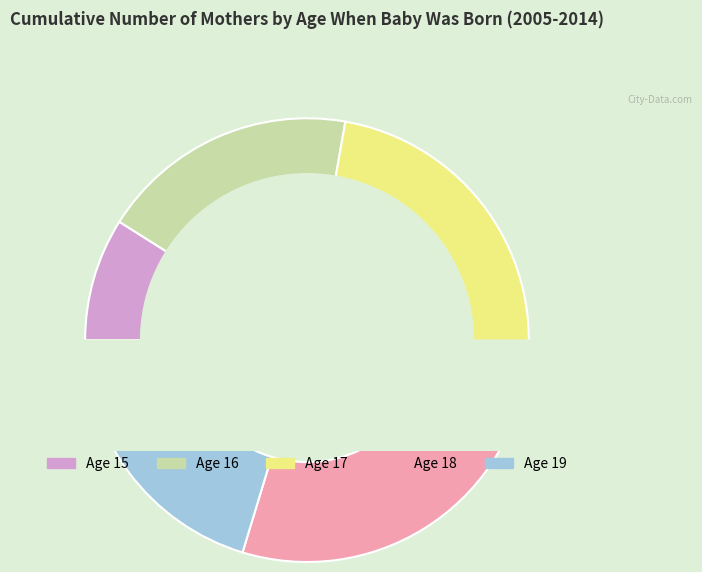

What is the change in value from Age 17 to Age 18?

+327